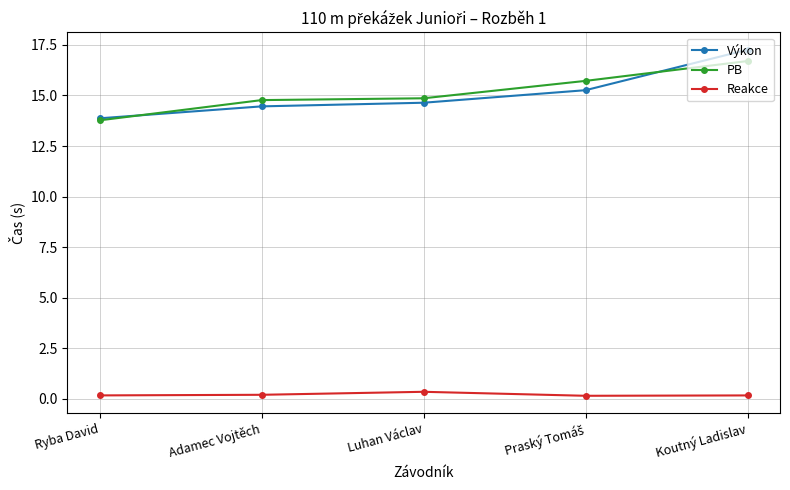

The value of Reakce at Ryba David is 0.2. True or false?

True